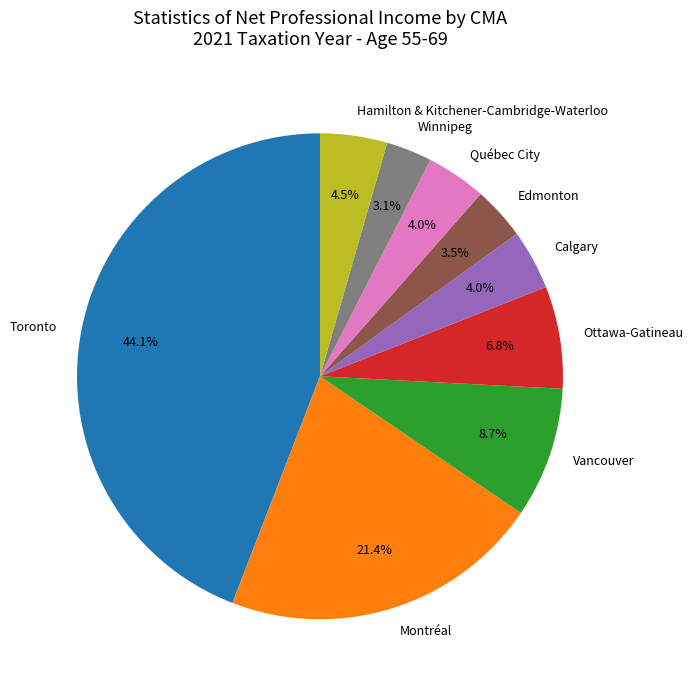

What portion of the pie excludes Winnipeg?

96.9%